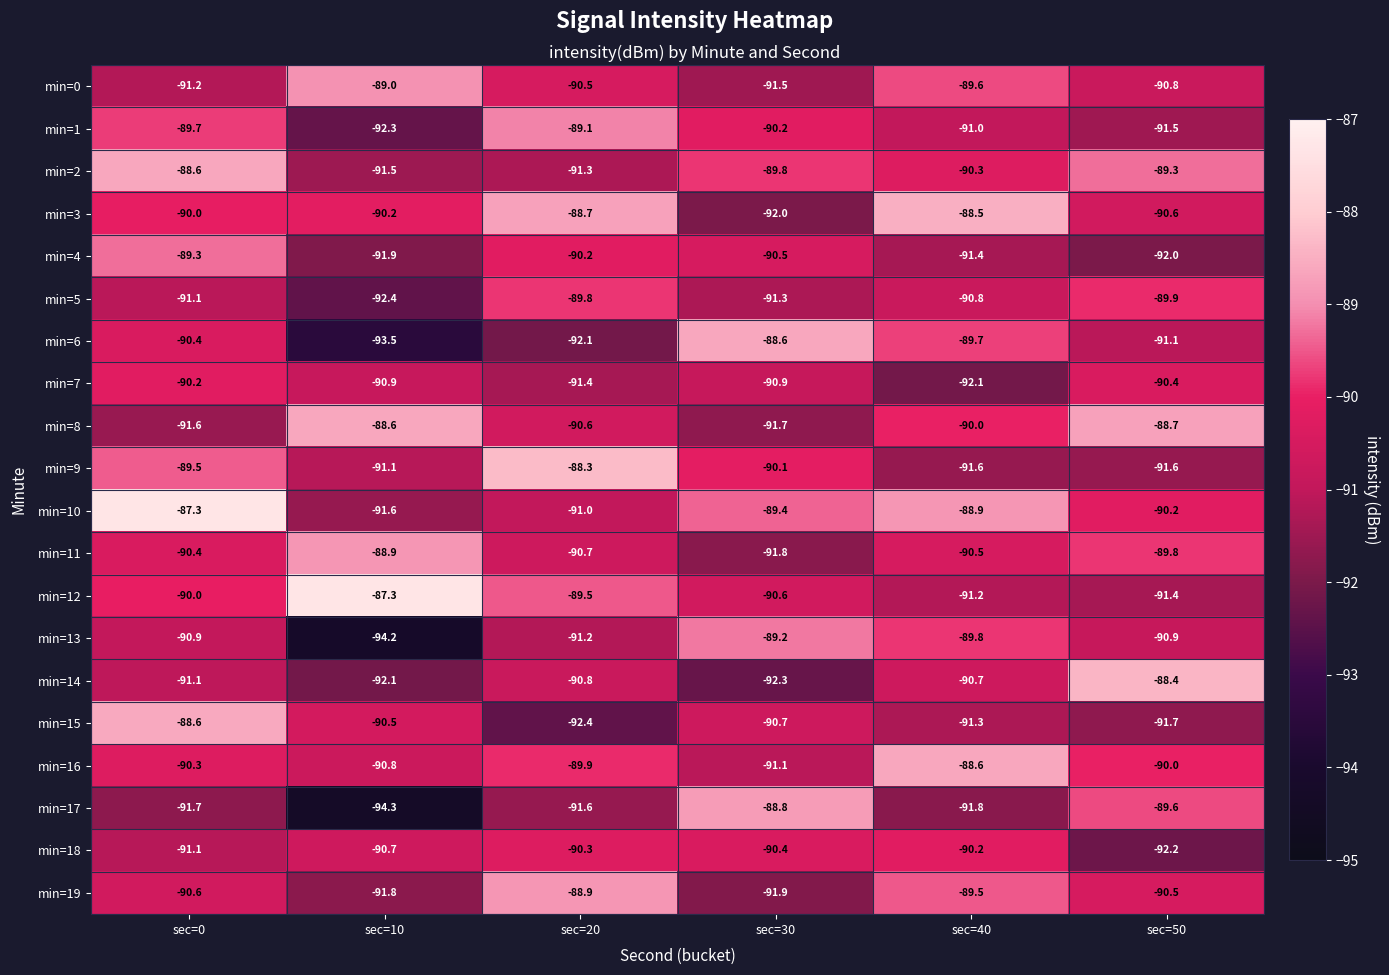

What is the difference between the maximum and second lowest values in the min=11 series?

1.8